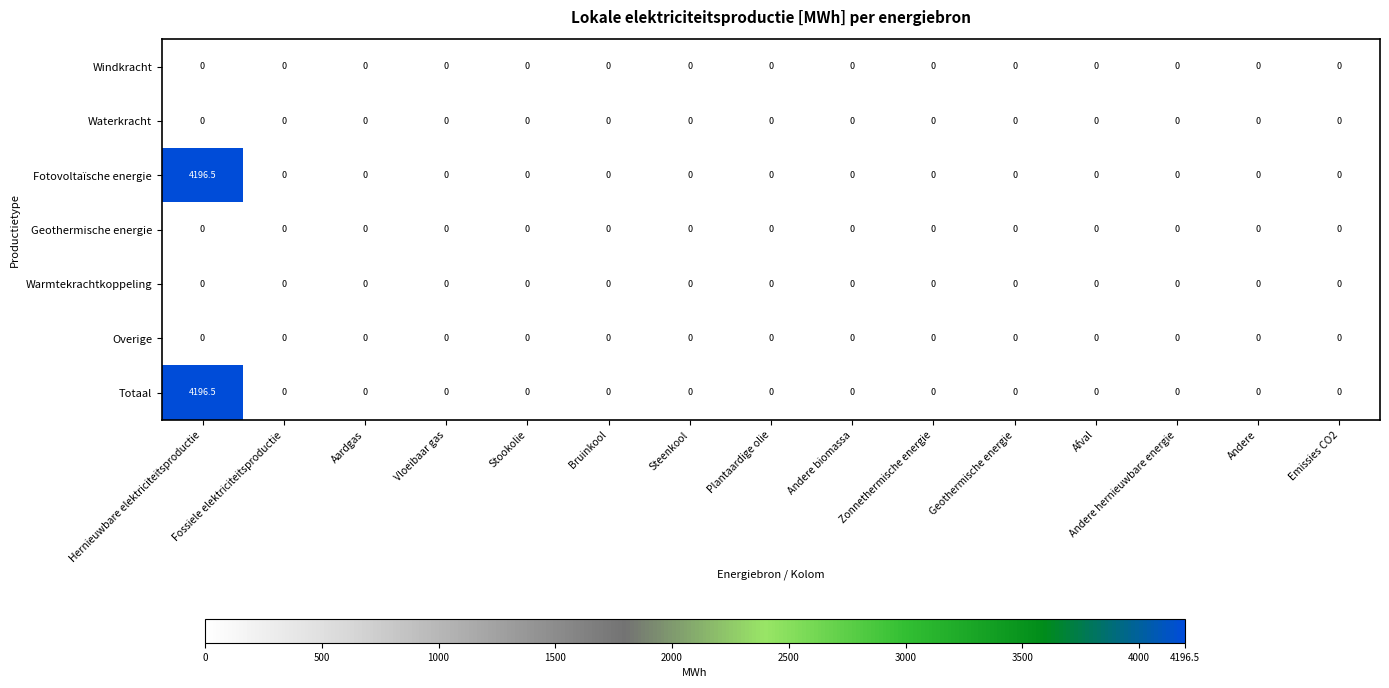

What is the spread (max minus min) of values at Hernieuwbare elektriciteitsproductie?

4196.5